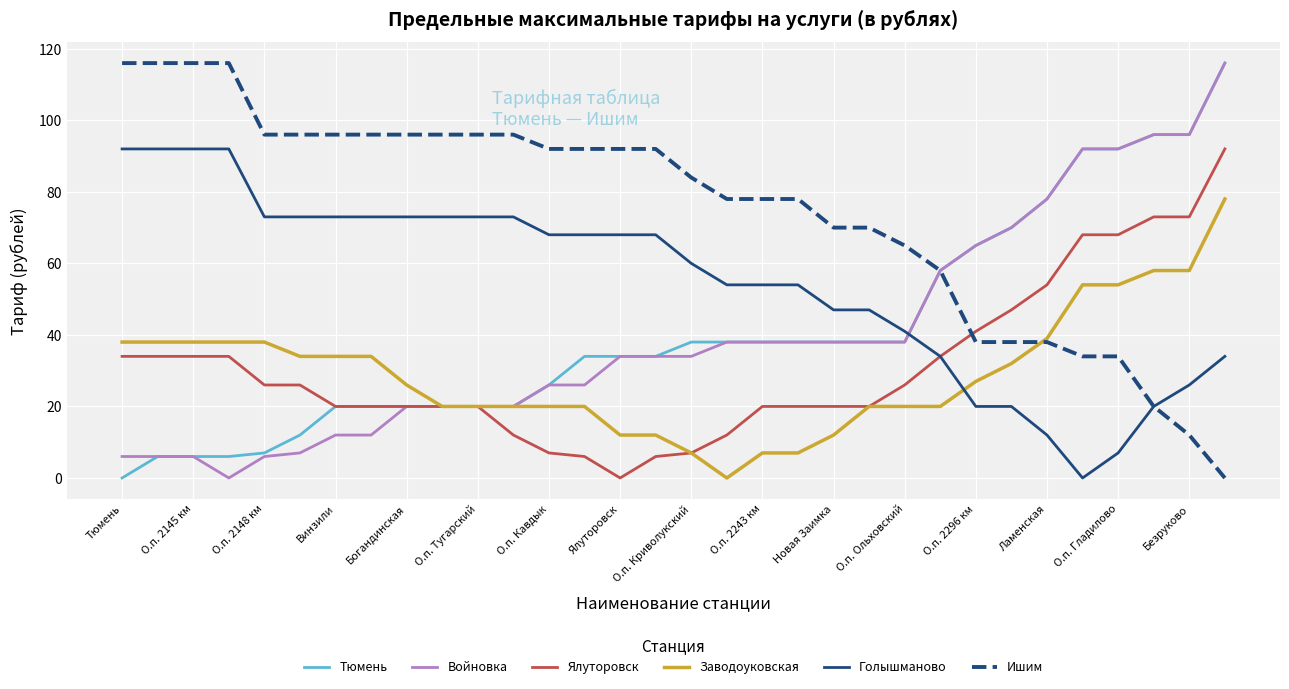

Does the chart have visible grid lines?

Yes